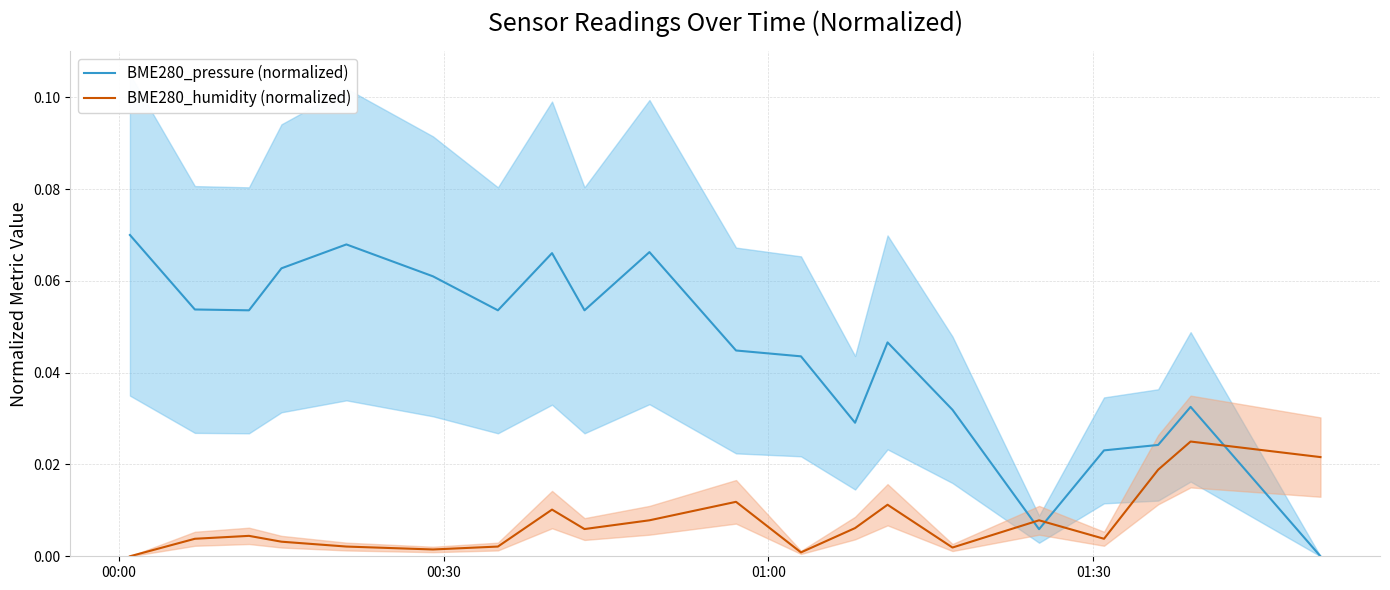

How many times do BME280_pressure (normalized) and BME280_humidity (normalized) cross each other?

3